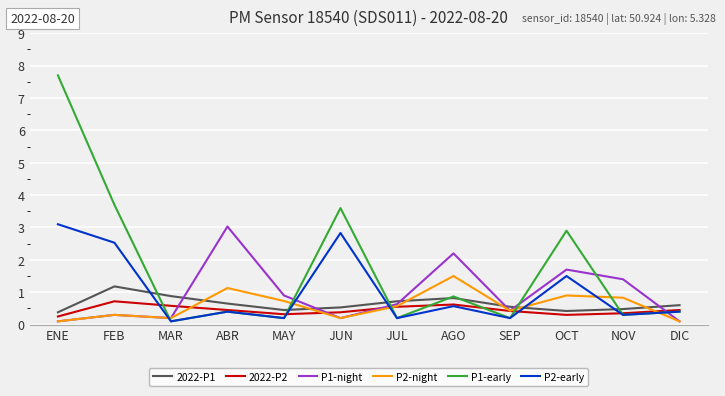

At which category does the chart reach its peak across all series?

ENE